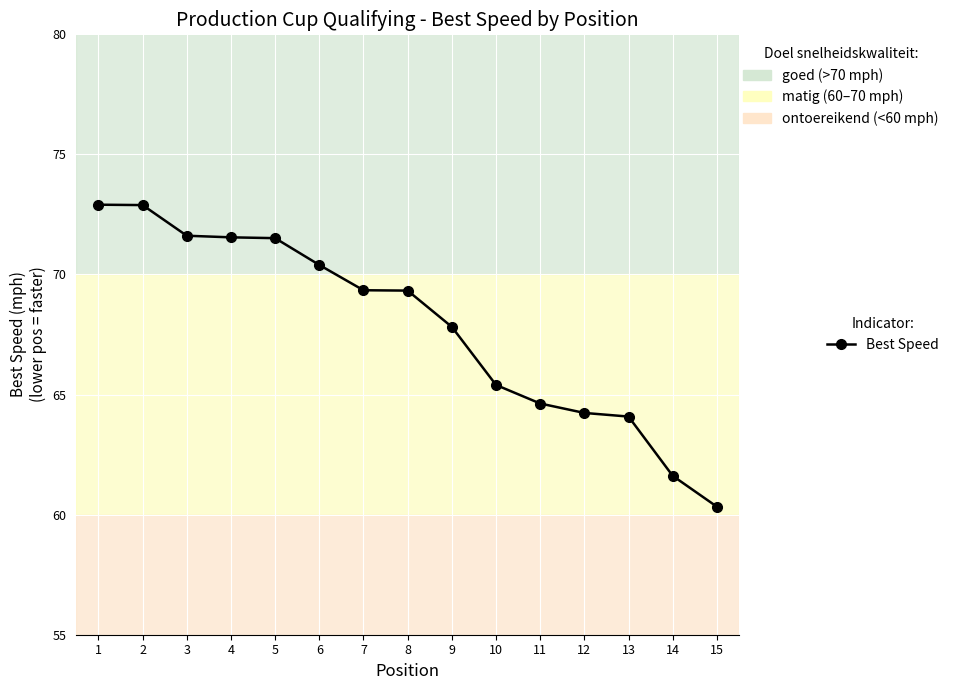

The value at 10 is 65.4. True or false?

True